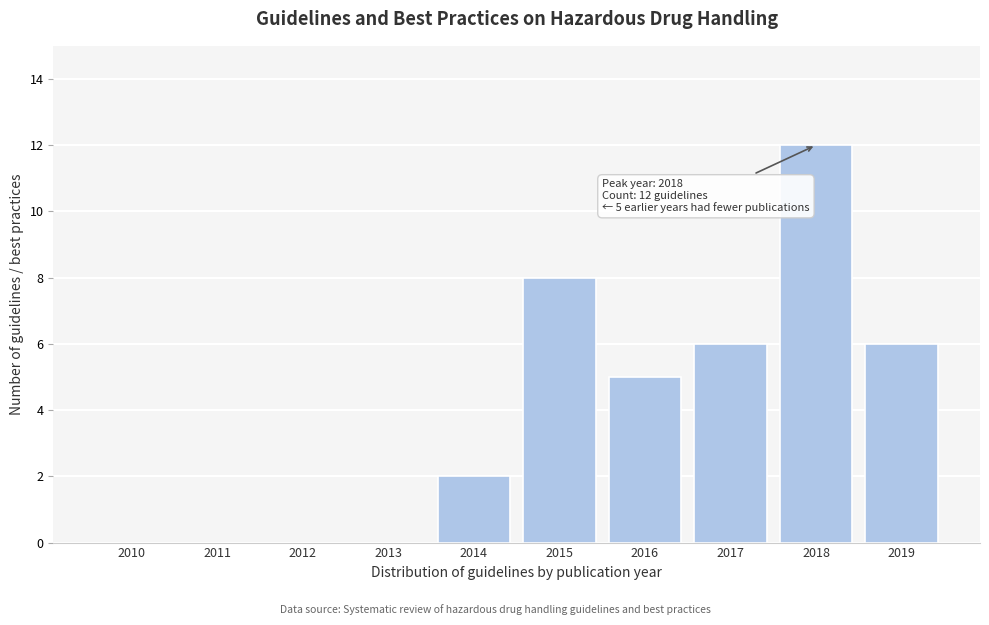

Reading left to right, what are all the values shown in this chart?

2010=0	2011=0	2012=0	2013=0	2014=2	2015=8	2016=5	2017=6	2018=12	2019=6